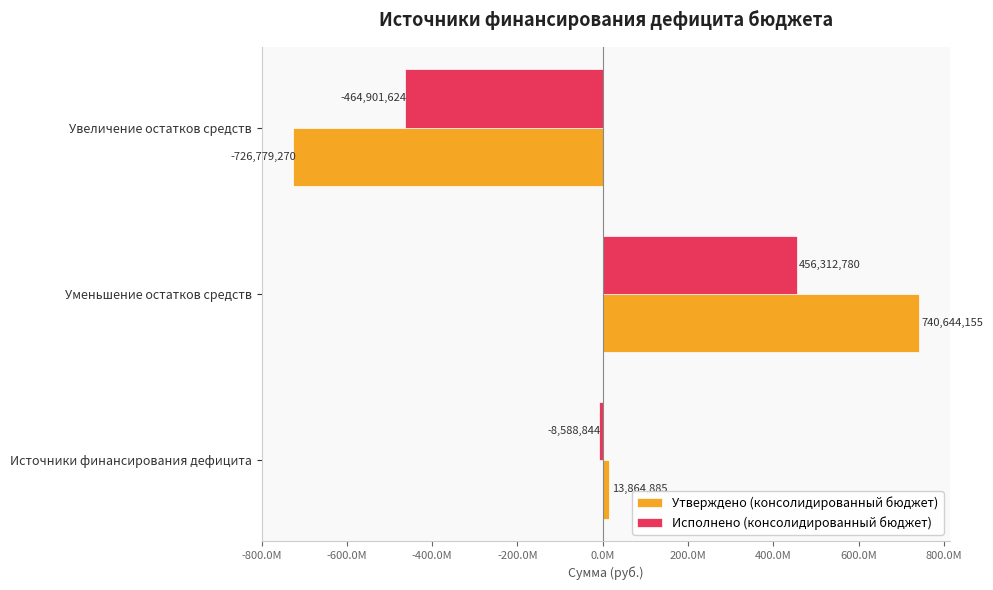

What is the sum of all Утверждено (консолидированный бюджет) values?

27729770.1